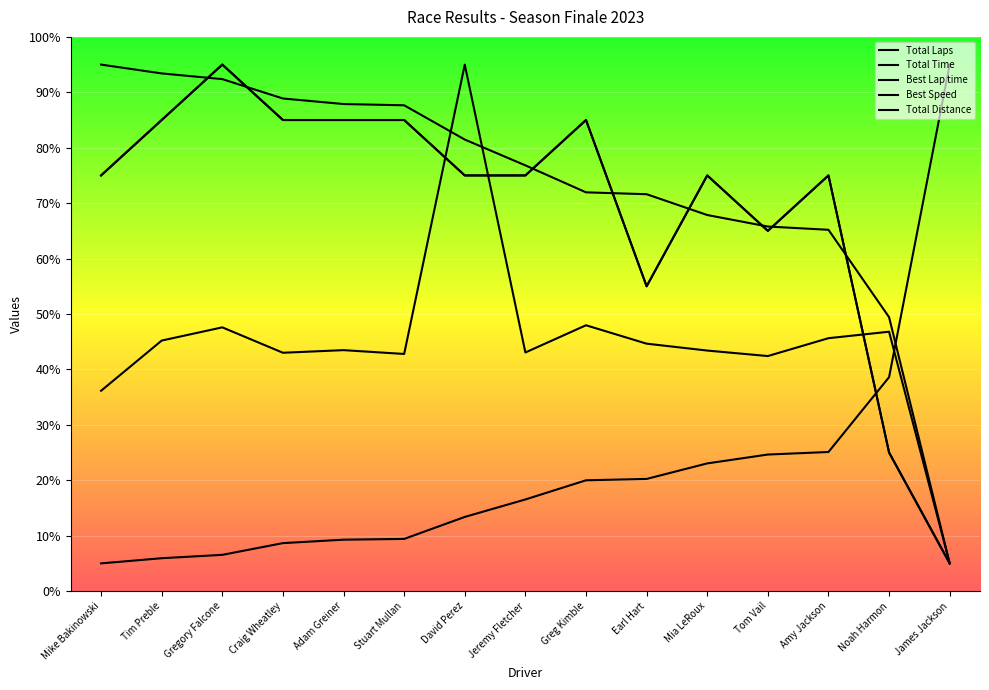

How many interior local peaks does the Total Time series have?

5